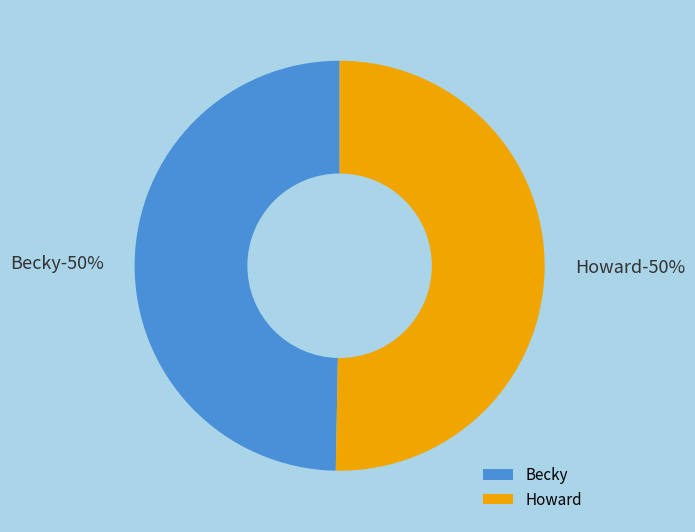

To the nearest percent, what is the average slice percentage?

50%